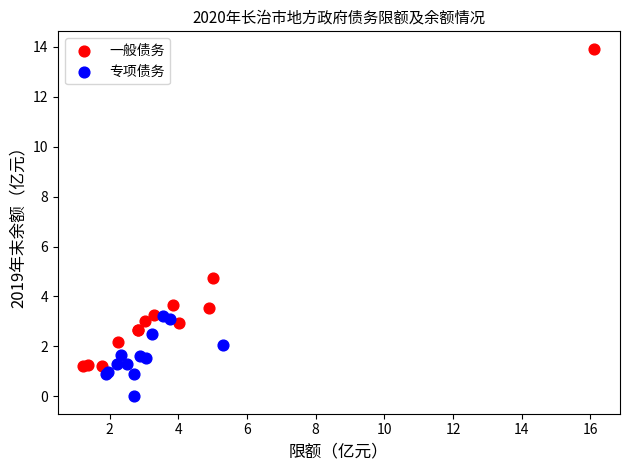

Which series reaches the maximum Y coordinate?

一般债务